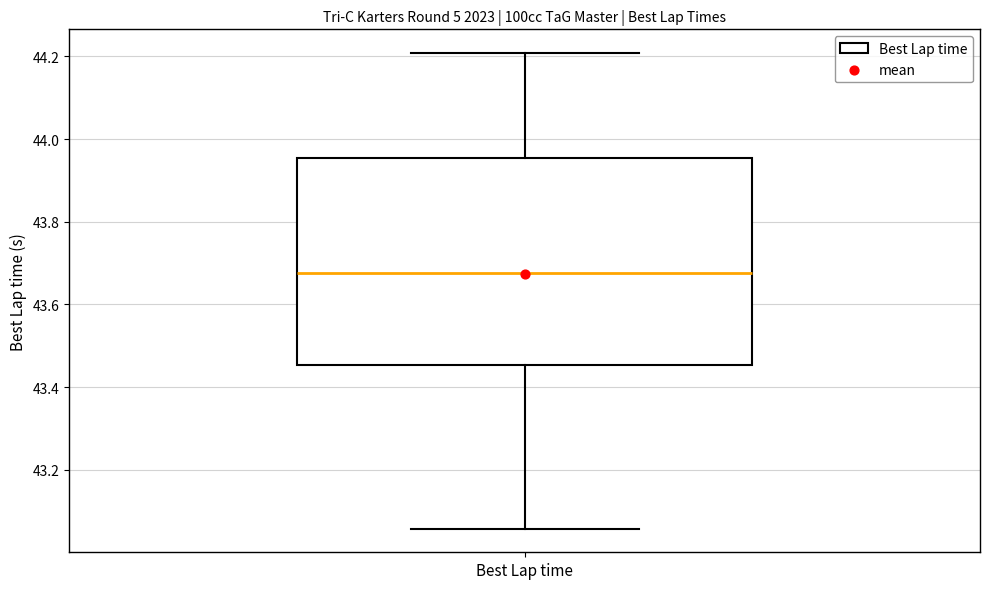

Read this box plot against the y-axis: the position of the median line, the range covered by the box, and the ends of both whiskers. The values are not printed on the chart, so give them approximately, as read against the axis.

median 43.68, box 43.46 to 43.96, whiskers 43.06 to 44.20